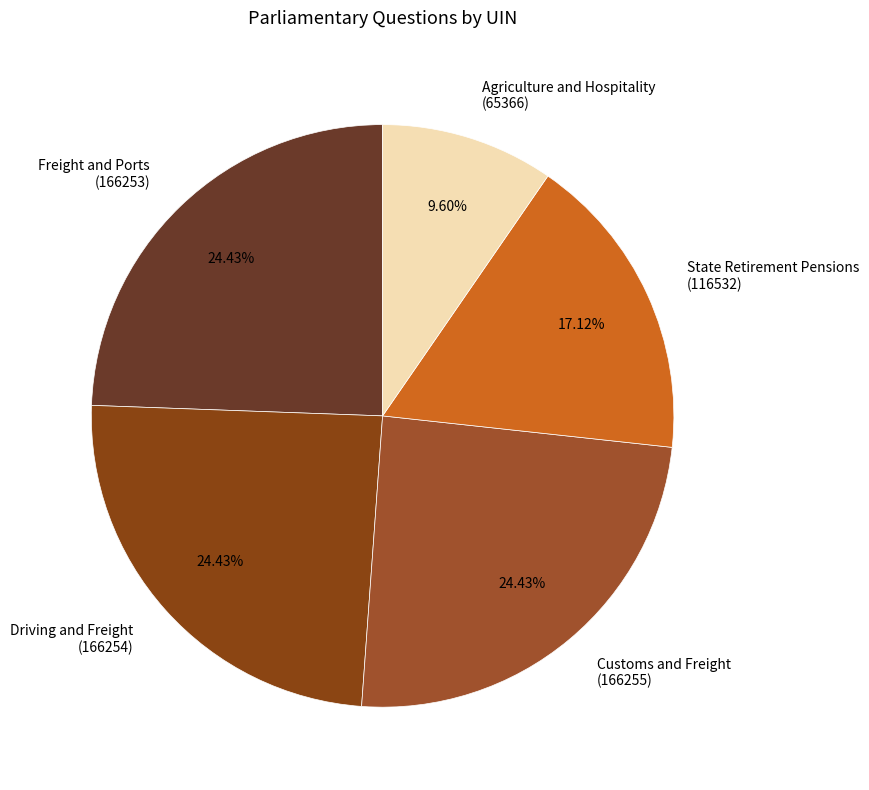

Is the sum of Driving and Freight (166254) and State Retirement Pensions (116532) greater than half?

No